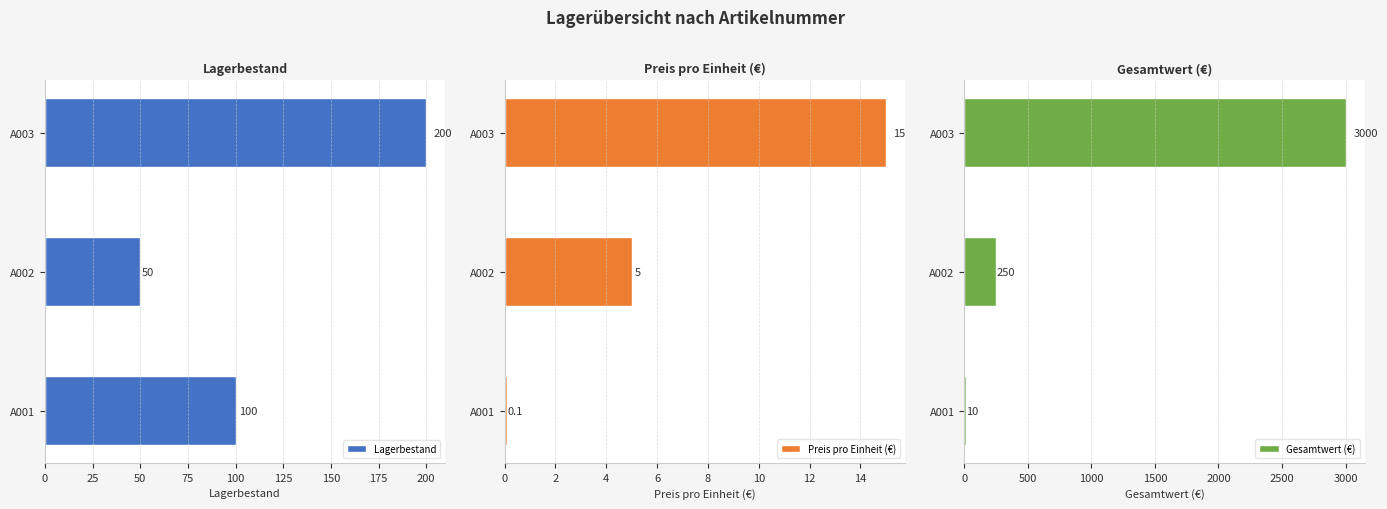

Is it true that Lagerbestand equals 117.8 at A003?

False